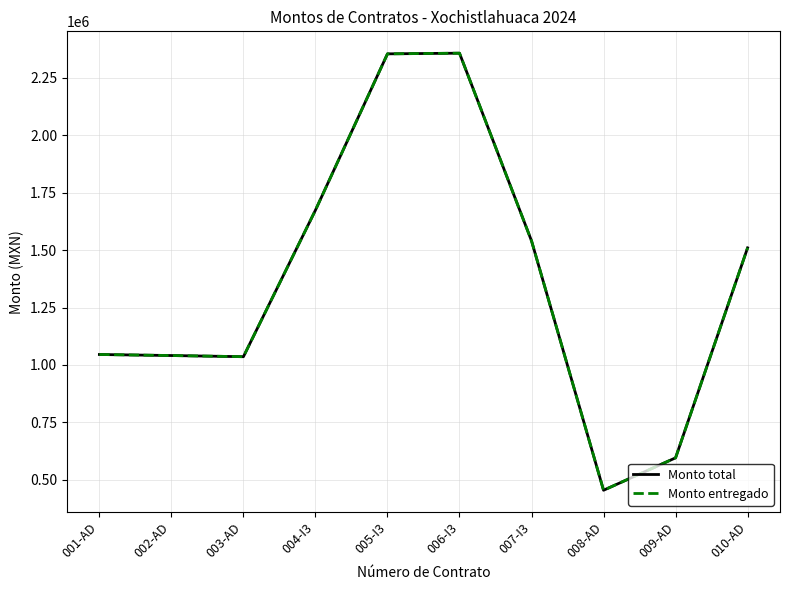

Does the chart have visible grid lines?

Yes